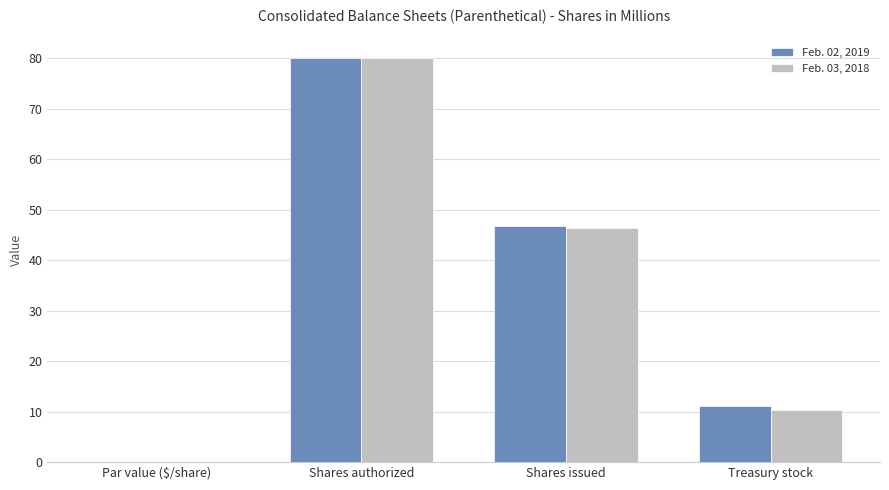

What is the average value of the Feb. 02, 2019 series?

34.5